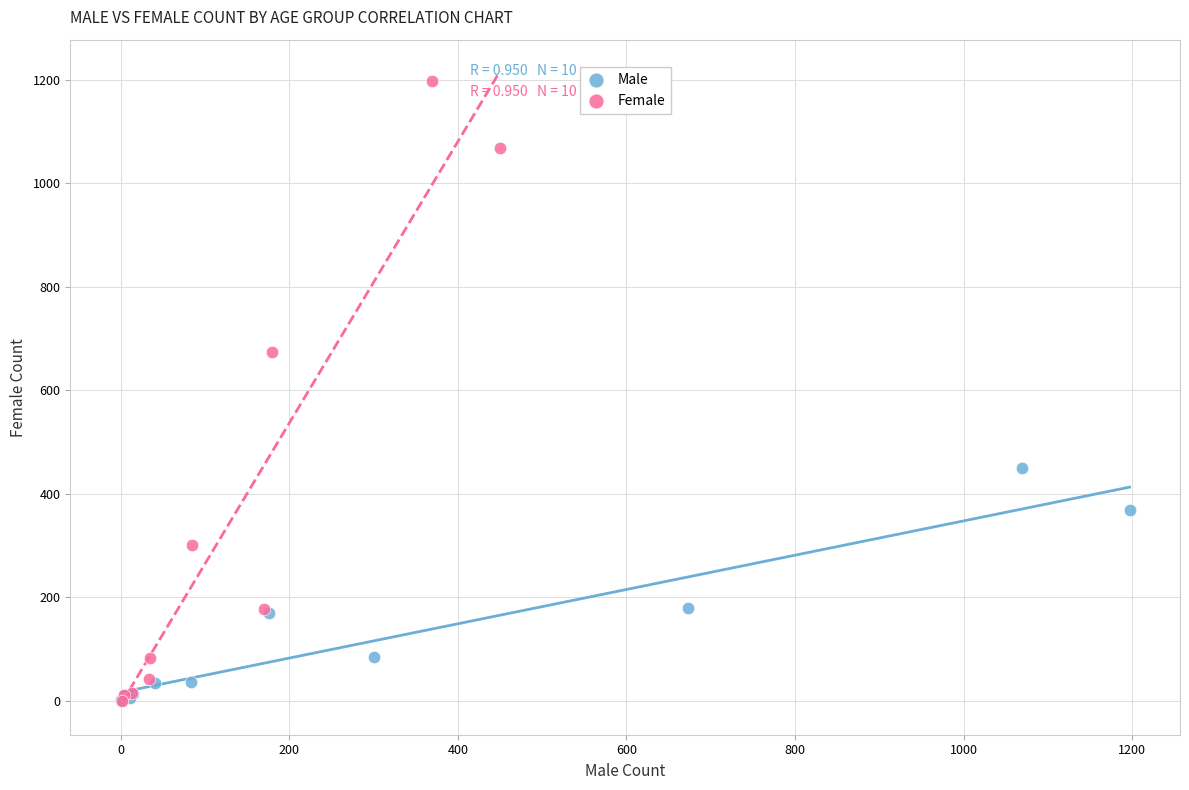

Which series contains the highest Y value?

Female